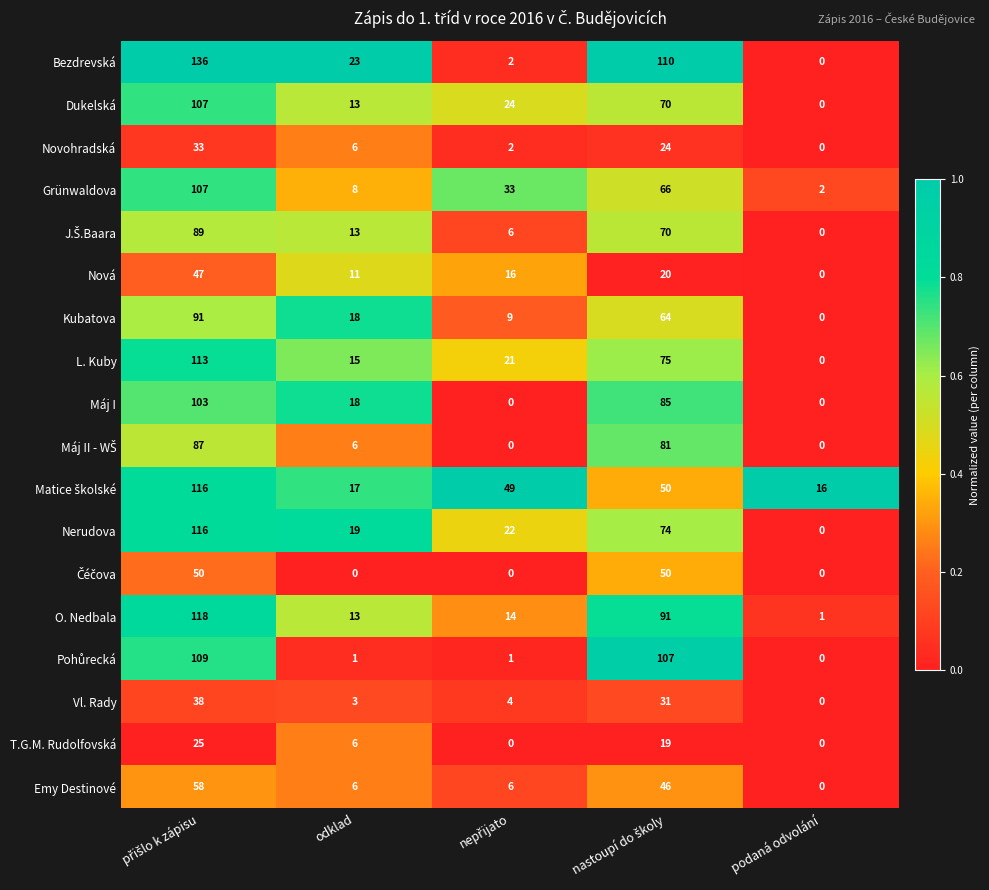

What is the highest value of the Máj I series?

103